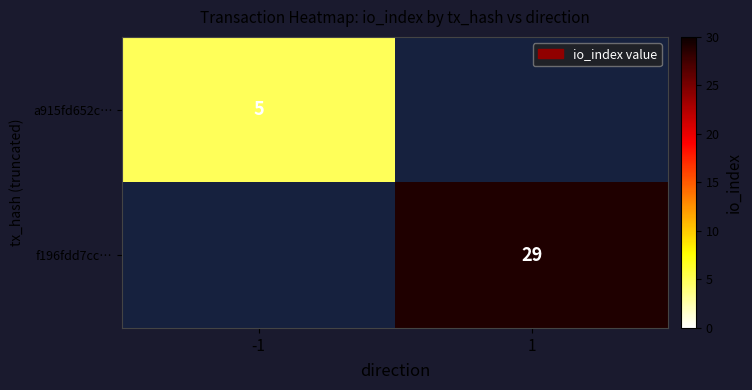

The value of a915fd652c… at -1 is 5. True or false?

True